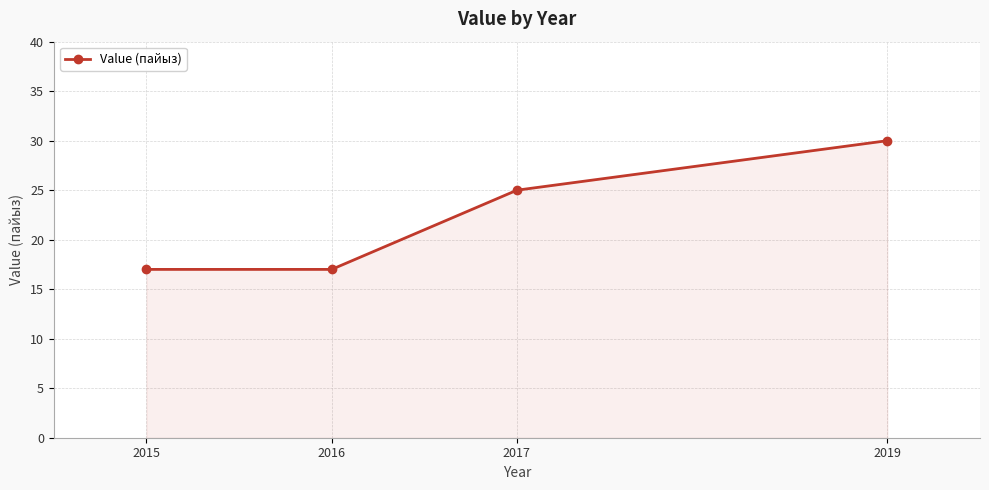

What is the change in value from 2017 to 2019?

+5